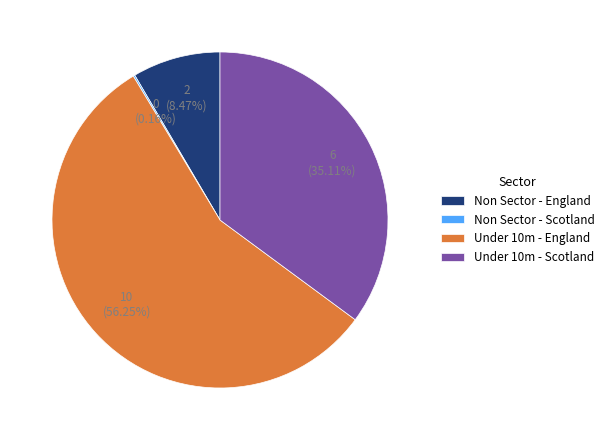

Is it true that Non Sector - England is 3% of the pie?

False